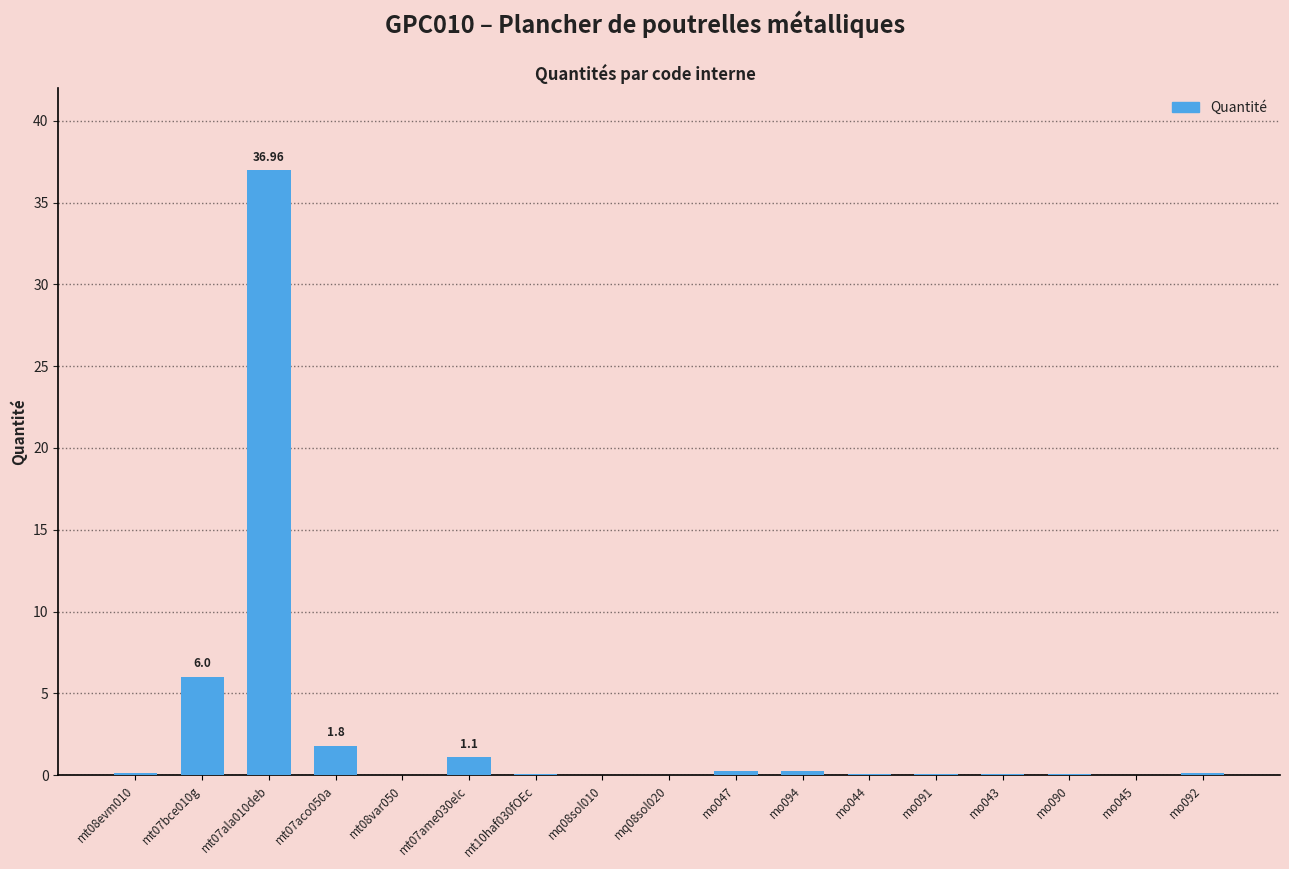

What is the sum of all values?

46.9